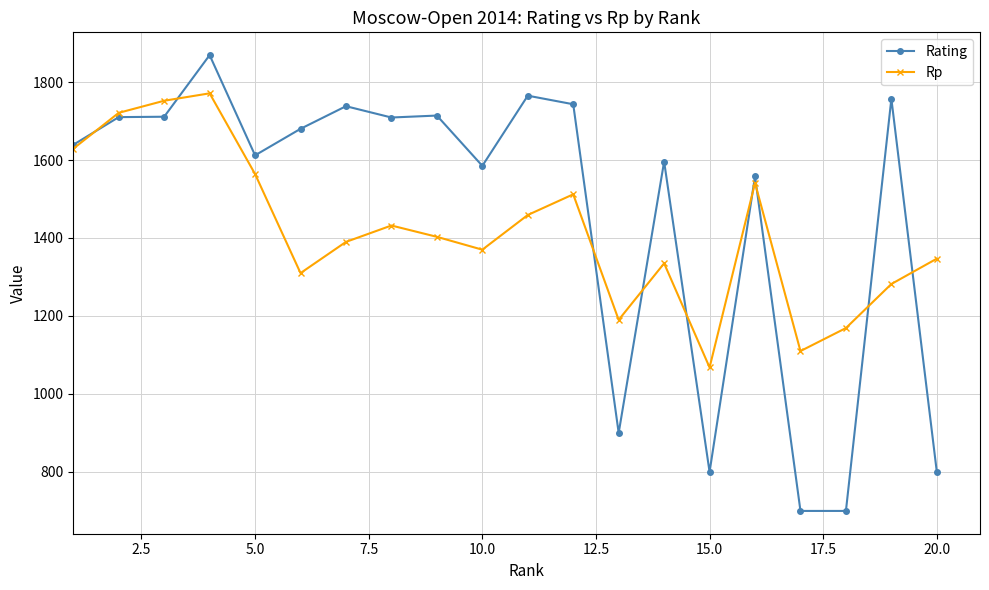

What are all the series names shown in the legend?

Rating, Rp